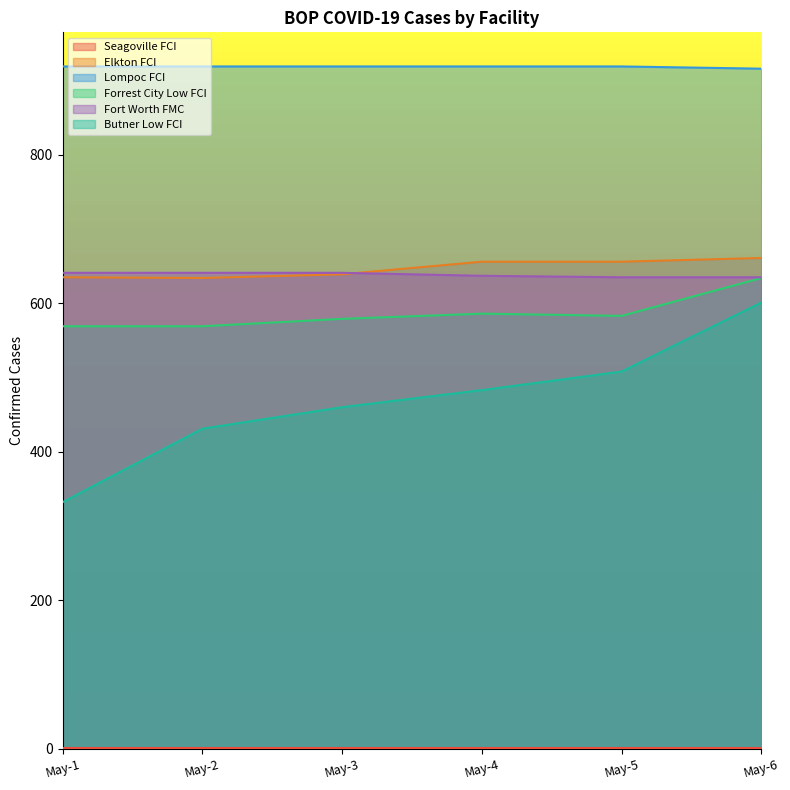

What is the total value across all series at May-2?

3195